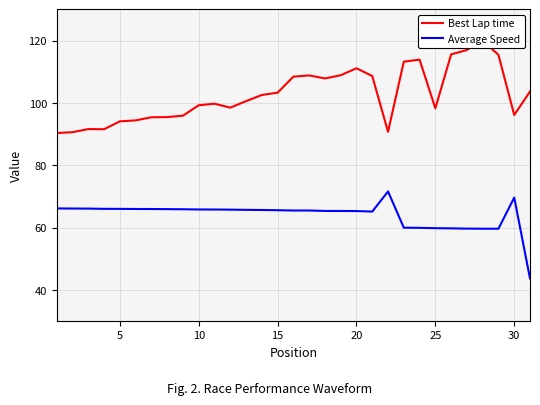

What is the maximum value for Average Speed?

71.6